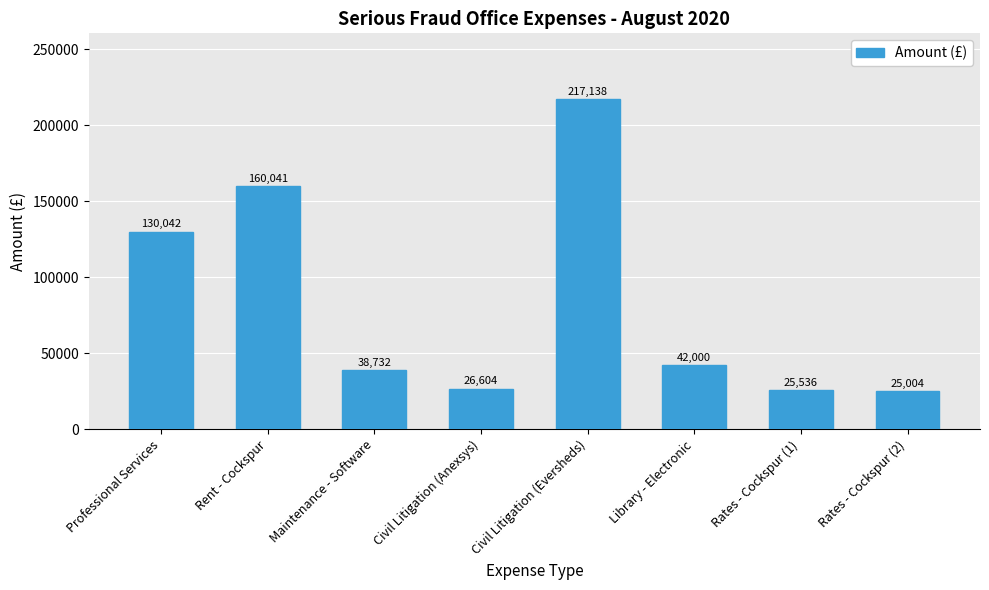

What is the smallest value displayed?

25004.0